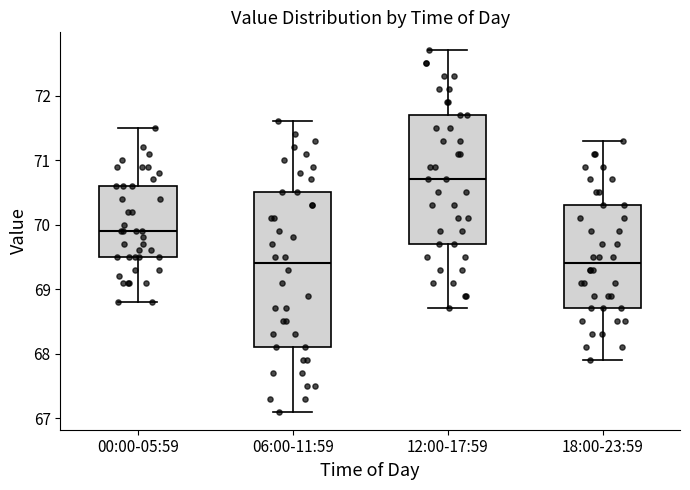

Where does the median line of the box for 12:00-17:59 sit on the y-axis? The values are not printed on the chart, so give them approximately, as read against the axis.

70.7